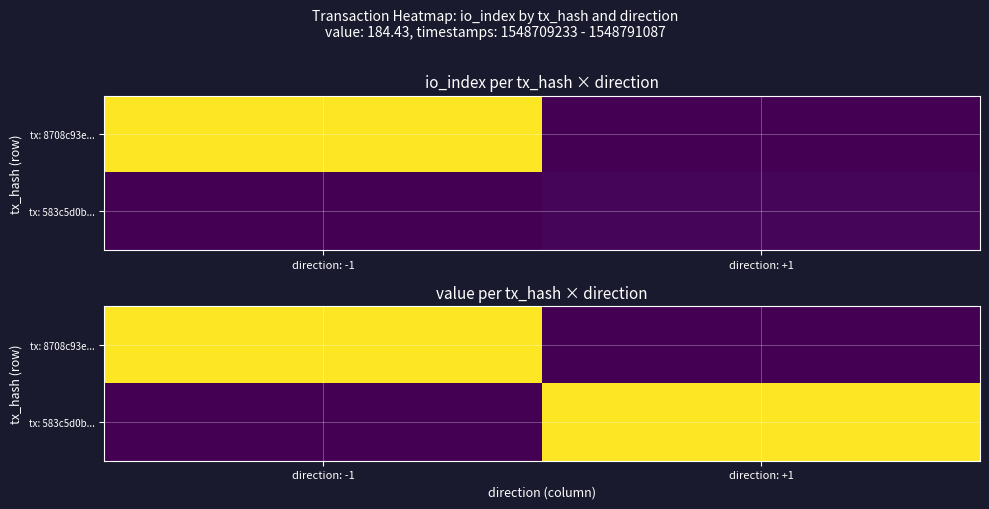

Rank the categories by tx: 583c5d0b... value from lowest to highest.

direction: -1, direction: +1